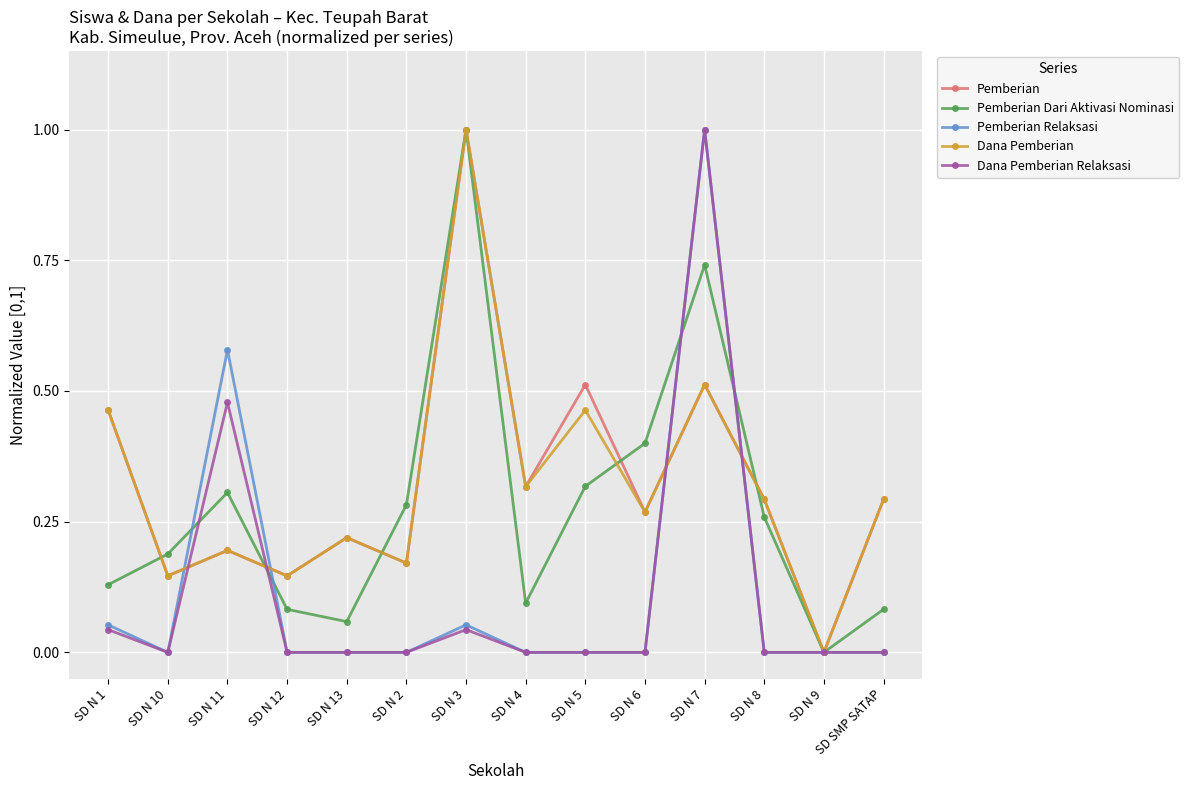

What is the difference between the maximum and second lowest values in the Pemberian series?

0.9